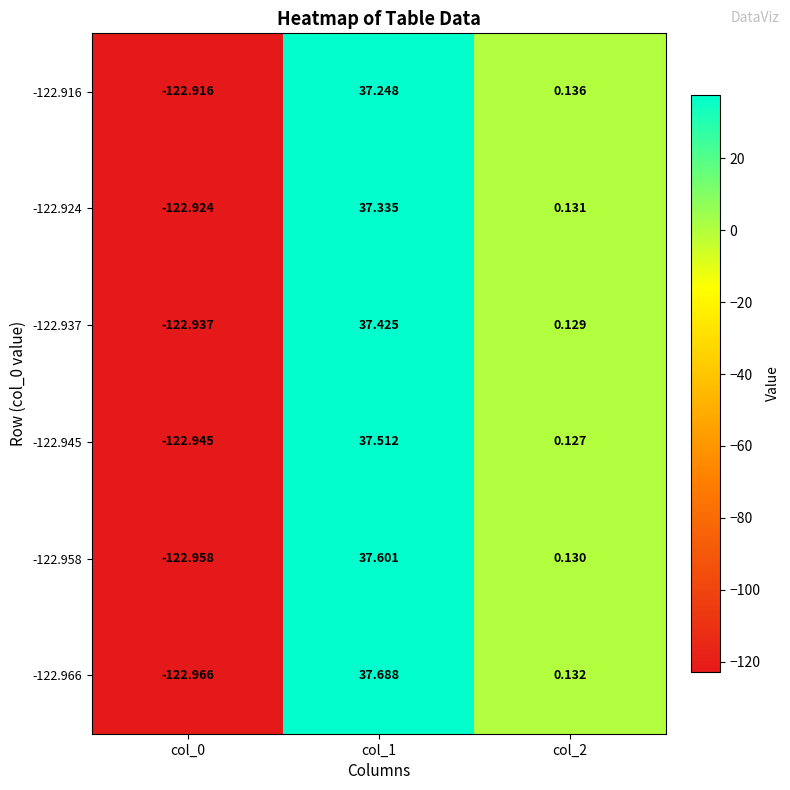

Is the value of -122.958 at col_1 greater than the value of -122.924 at col_0?

Yes